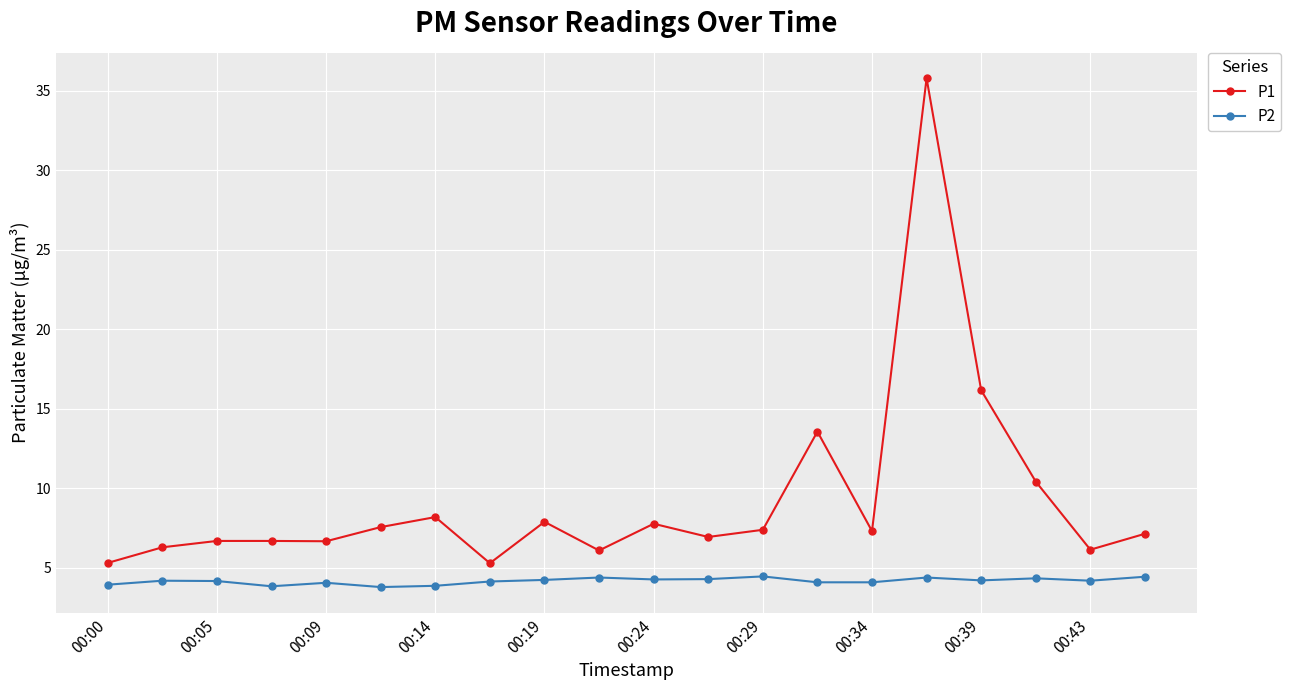

What is the maximum value for P1?

35.8